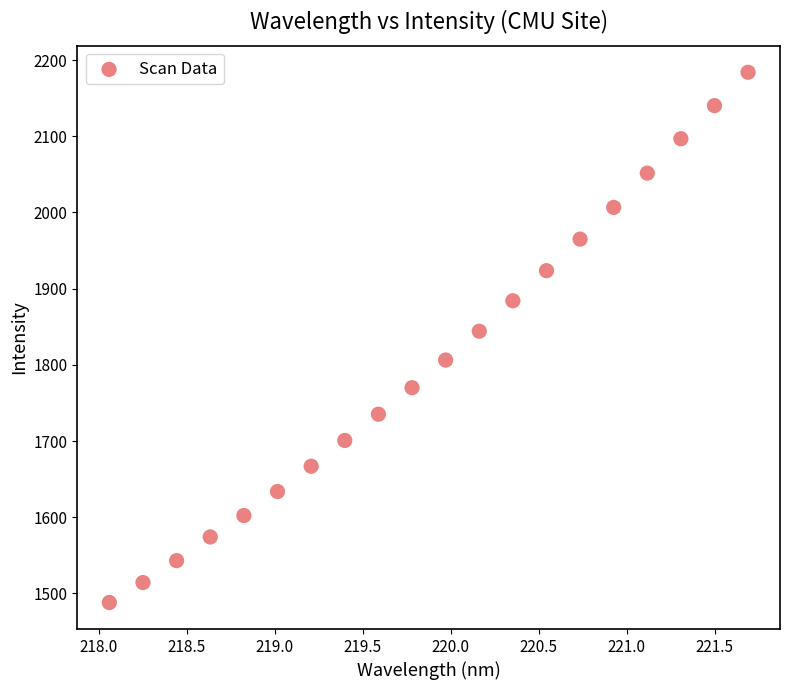

What is the range of X values (max minus min)?

3.6